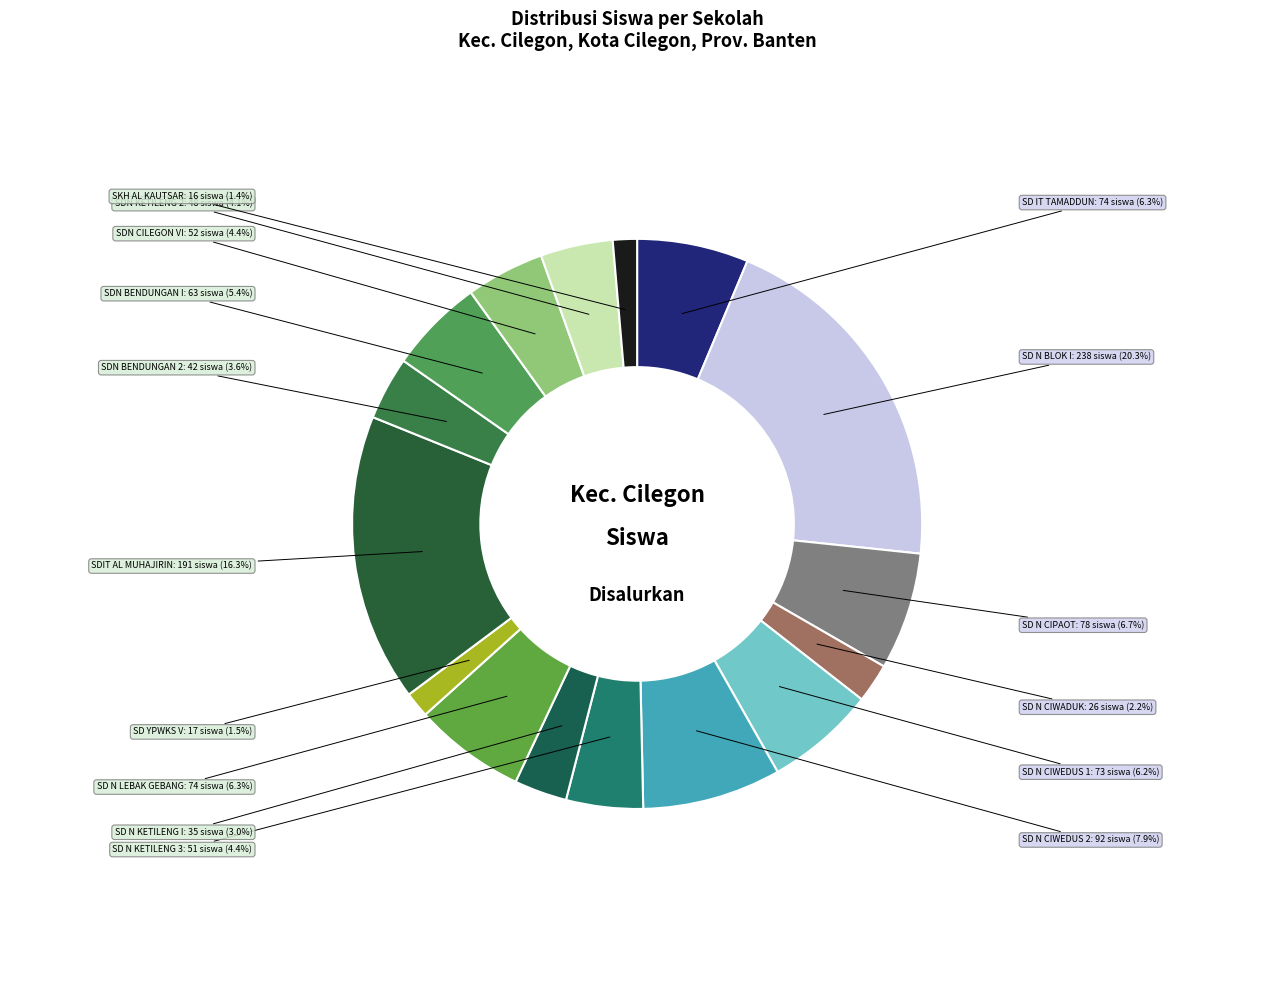

What is the total percentage of SDN BENDUNGAN 2 and SD N CIWEDUS 2?

11.5%